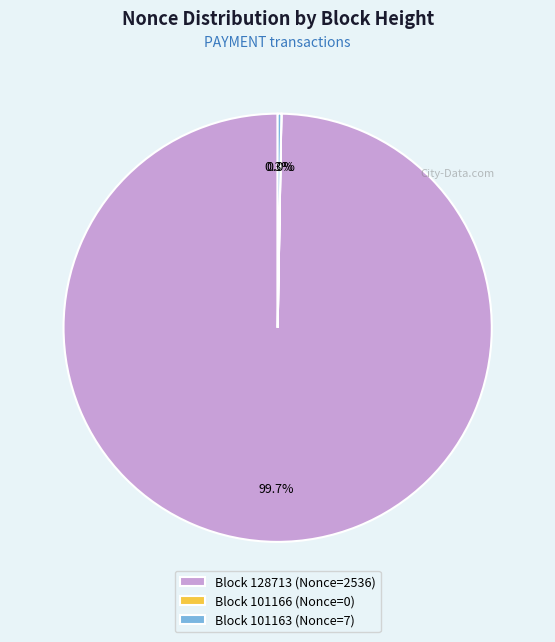

Is there a majority slice in this chart?

Yes